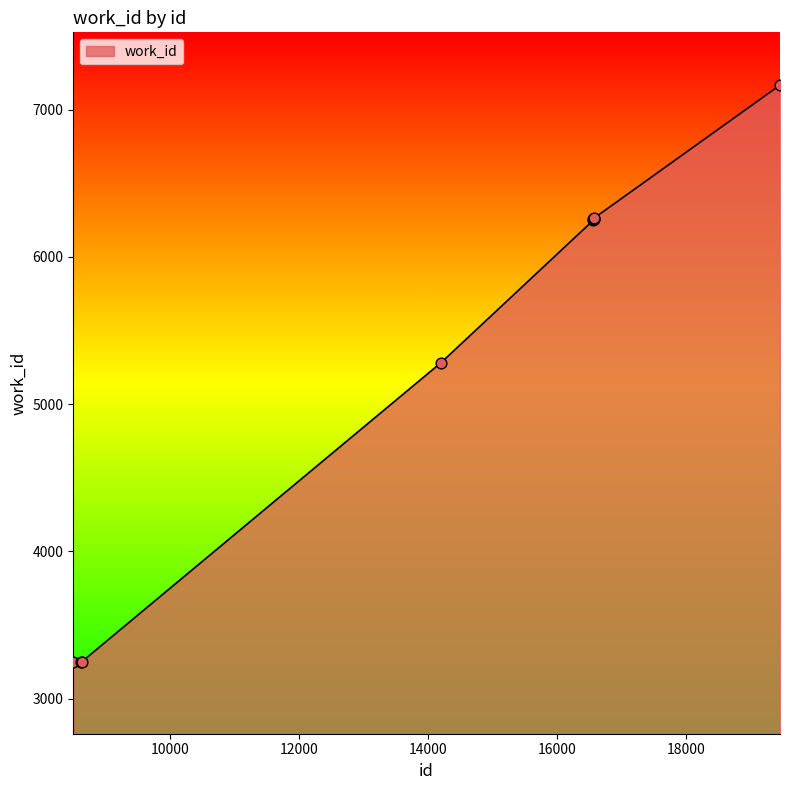

What is the difference between the maximum and minimum values?

3917